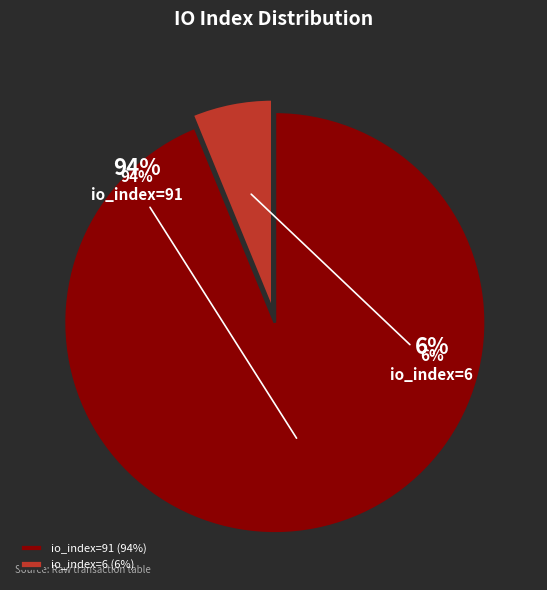

Which has a higher value, io_index=6 or io_index=91?

io_index=91